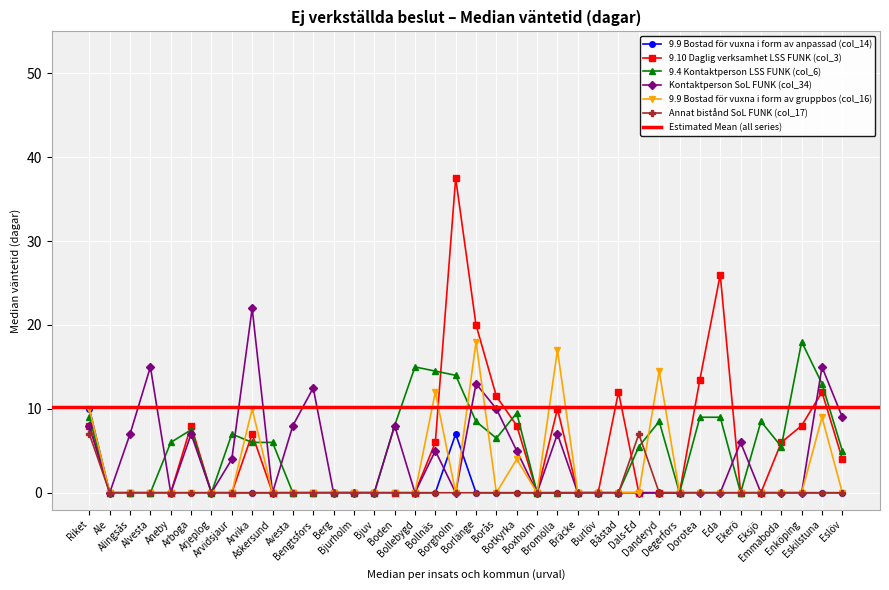

True or false: Kontaktperson SoL FUNK (col_34) and 9.9 Bostad för vuxna i form av anpassad (col_14) cross at least once.

True